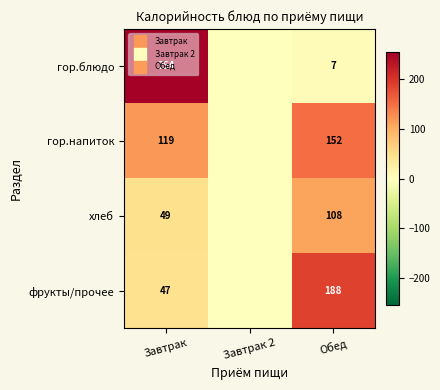

What is the sum of all хлеб values?

157